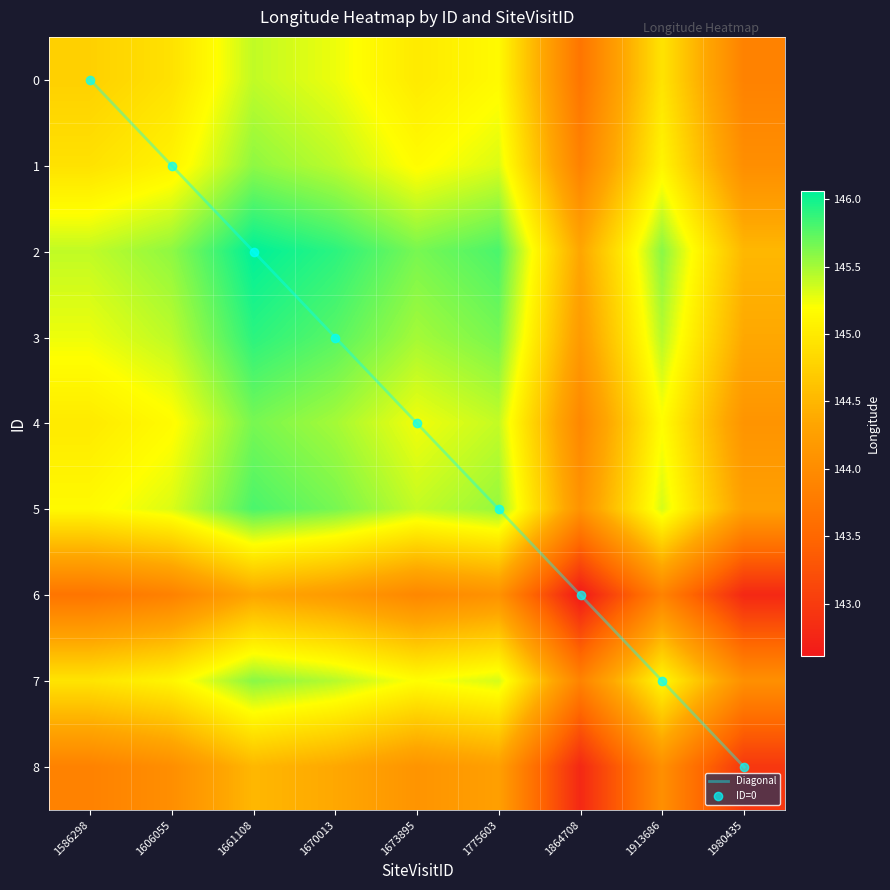

What is the maximum value for Diagonal?

8